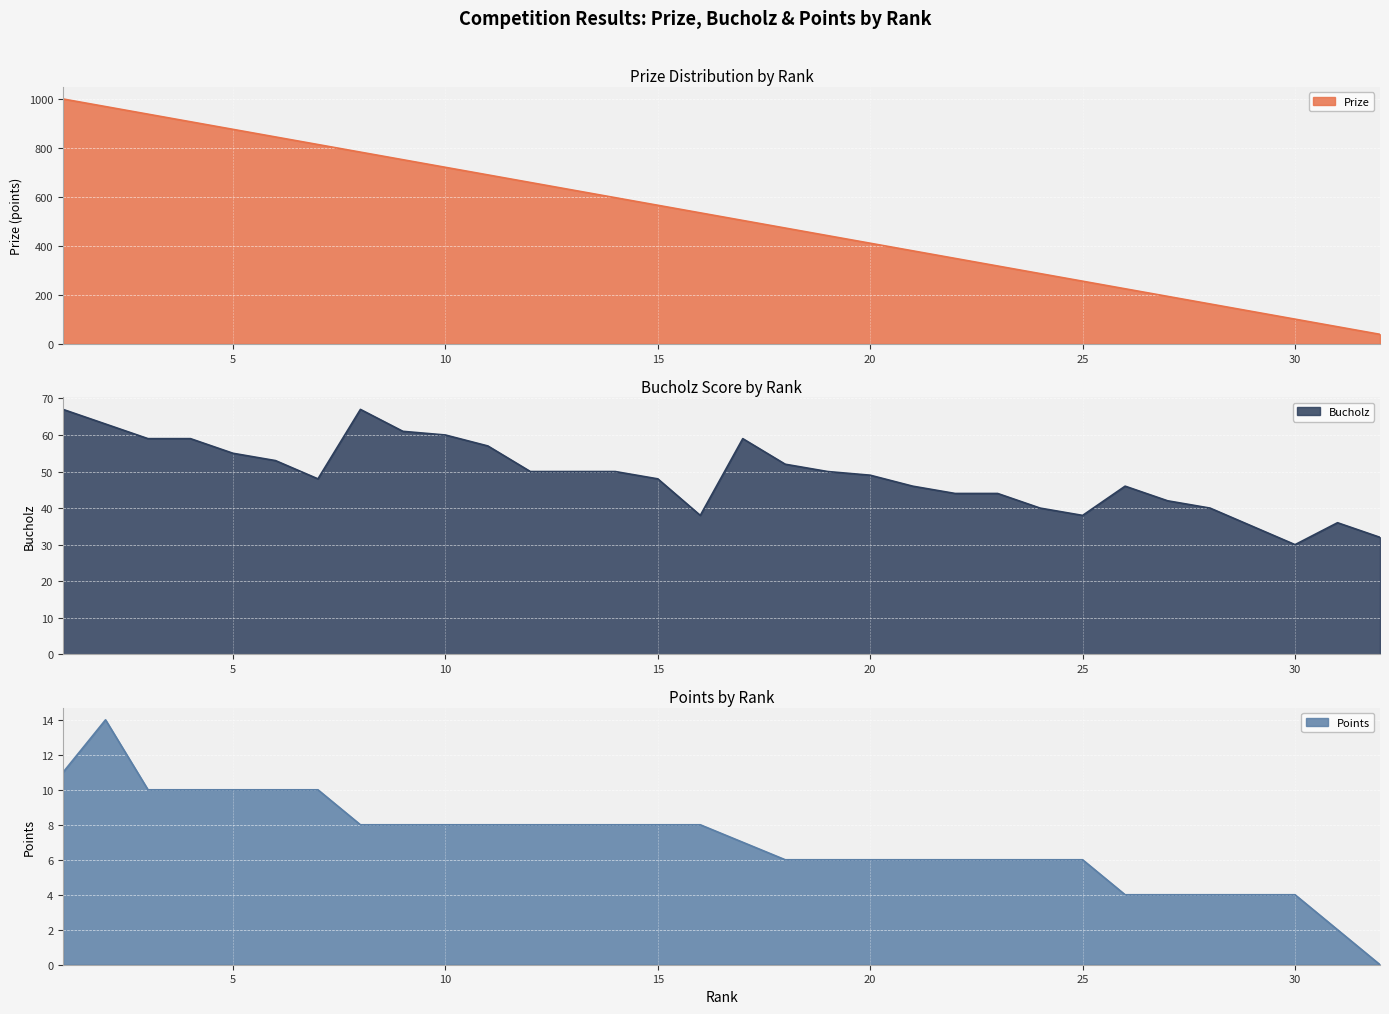

True or false: Bucholz has a value of 38 at 25.

True